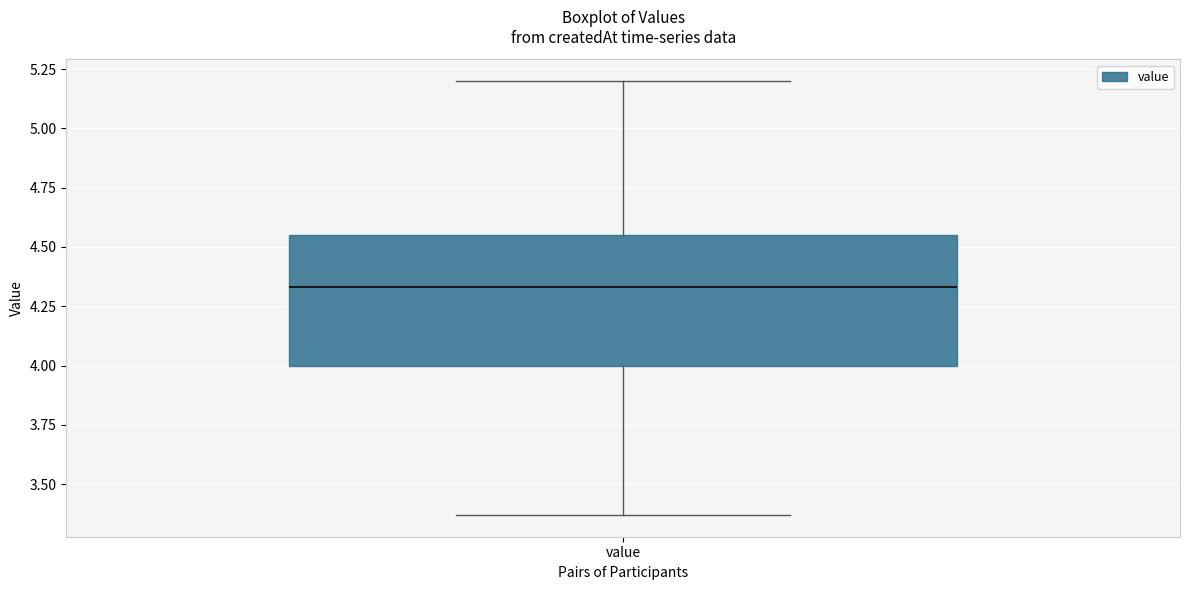

Read this box plot against the y-axis: the position of the median line, the range covered by the box, and the ends of both whiskers. The values are not printed on the chart, so give them approximately, as read against the axis.

median 4.35, box 4.00 to 4.55, whiskers 3.35 to 5.20